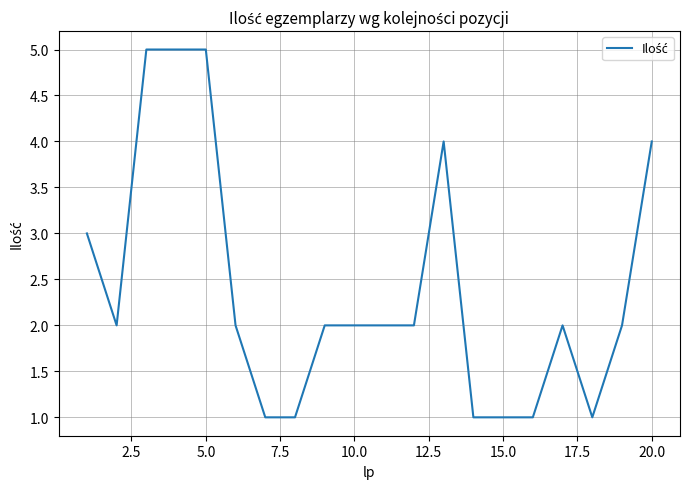

What is the greatest value displayed?

5